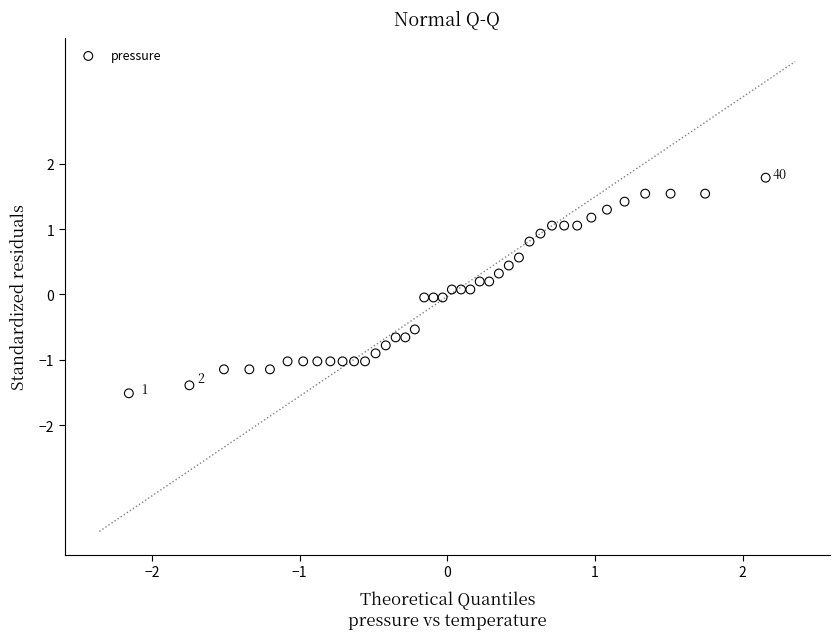

What is the range of X values (max minus min)?

4.3